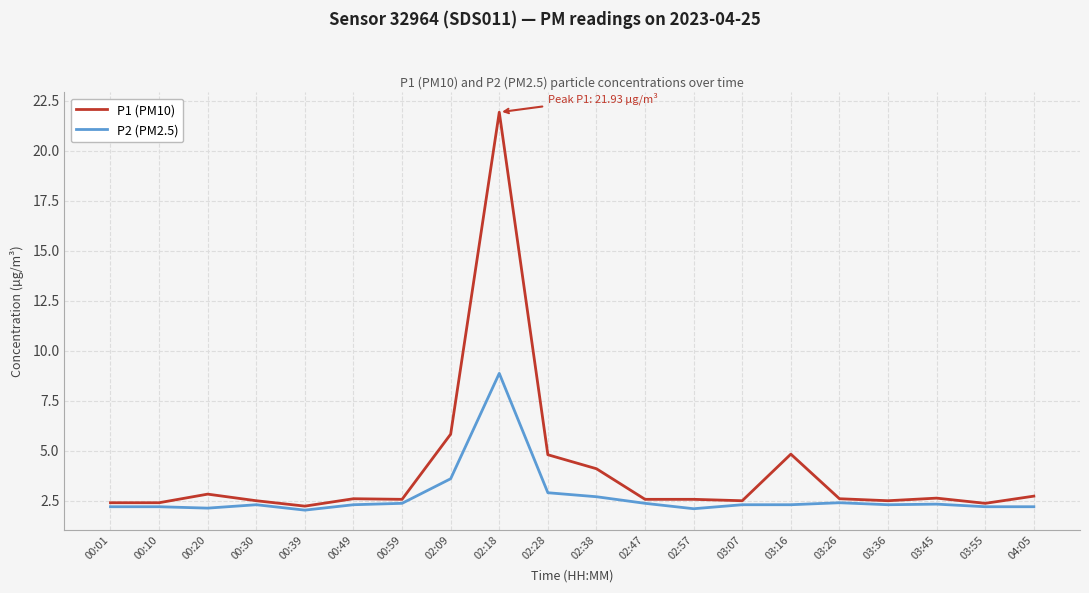

The value of P1 (PM10) at 00:39 is 2.2. True or false?

True